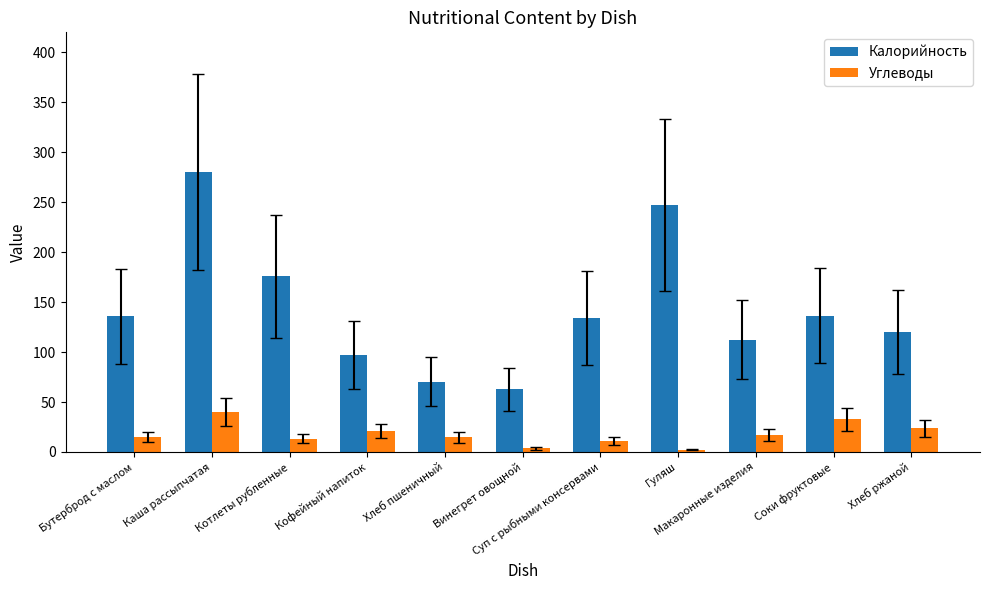

What is the difference between the maximum and minimum values in the Углеводы series?

37.5